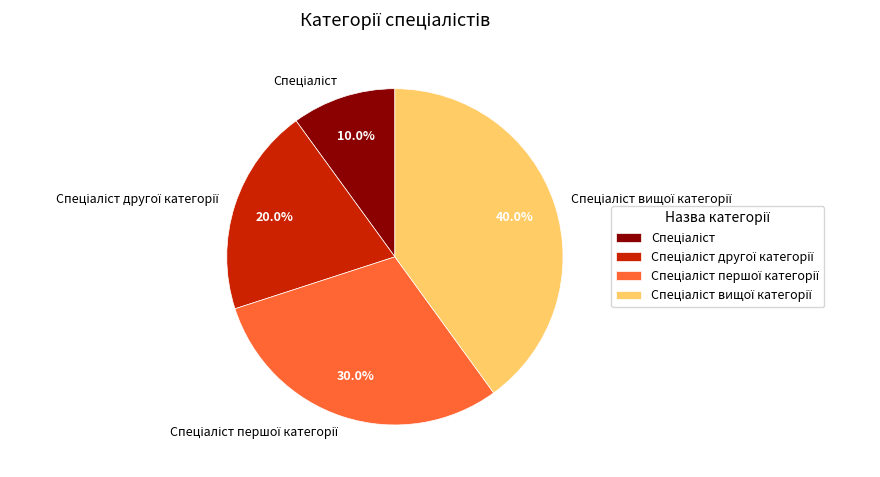

Is there a majority slice in this chart?

No